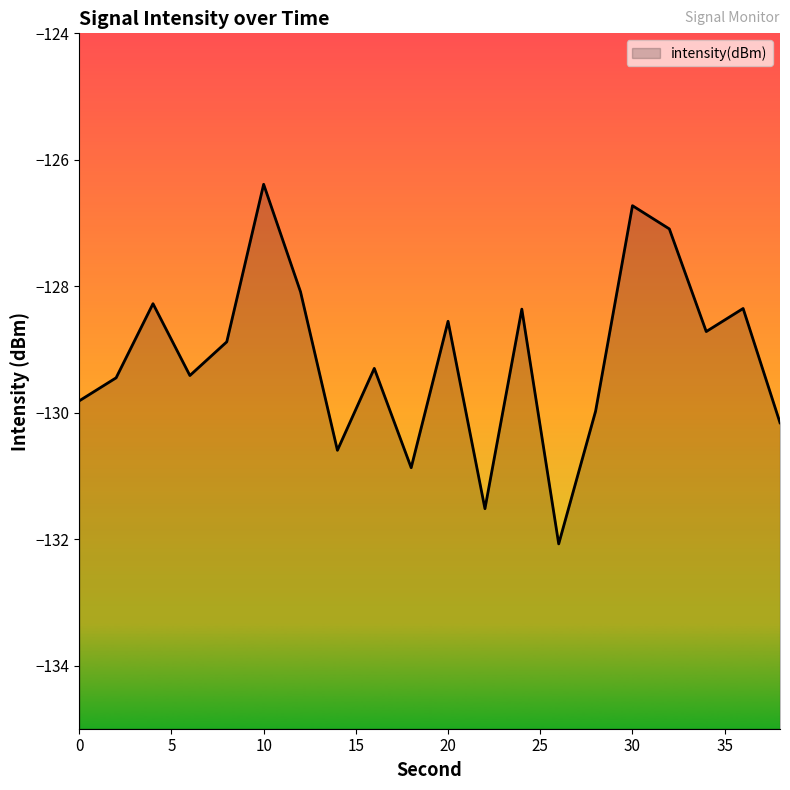

What is the sum of the values at 2 and 6?

-258.9